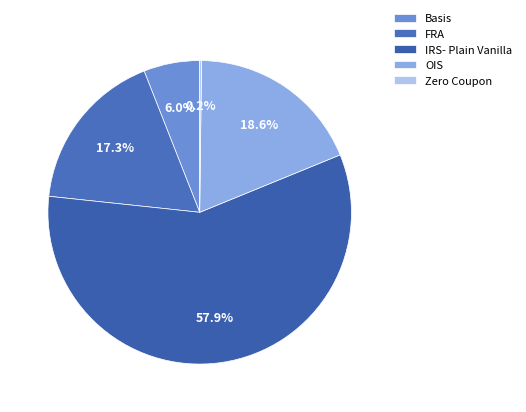

The FRA slice represents 17% of the pie. True or false?

True